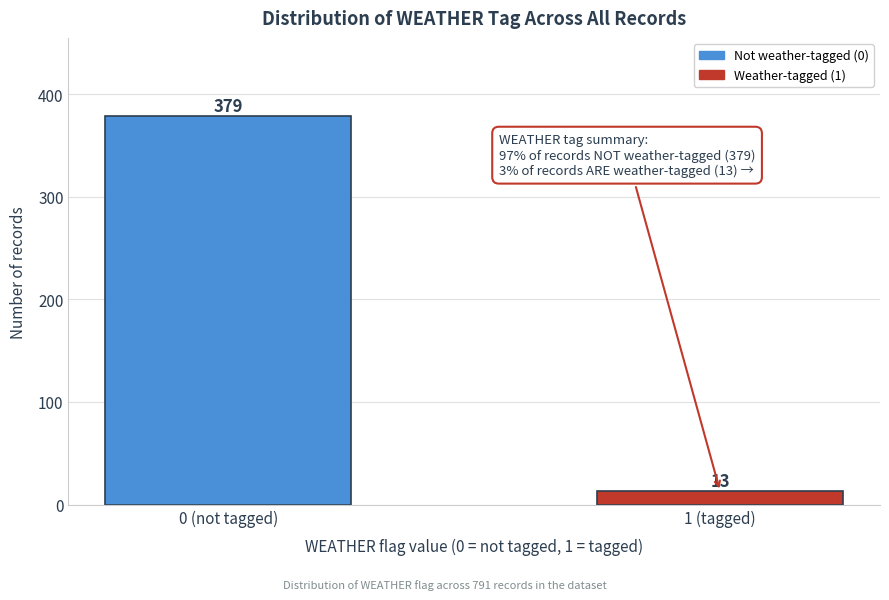

Reading left to right, list all the values displayed in this chart.

379	13